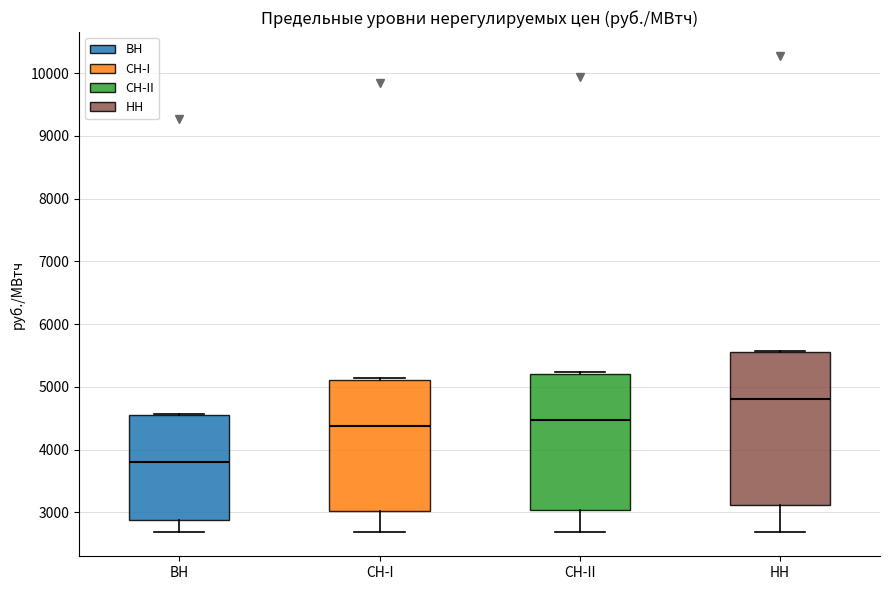

Which box has the highest median line?

НН